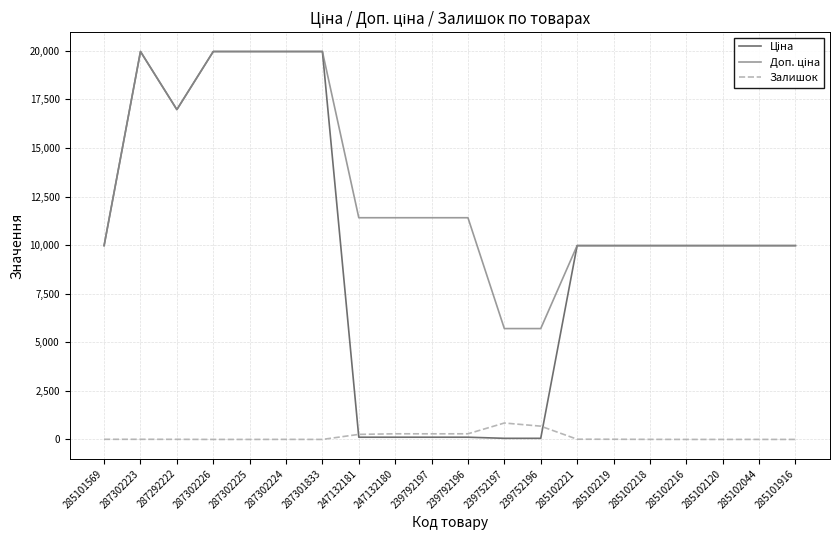

The Залишок series shows 0.0 at 287301833. True or false?

True